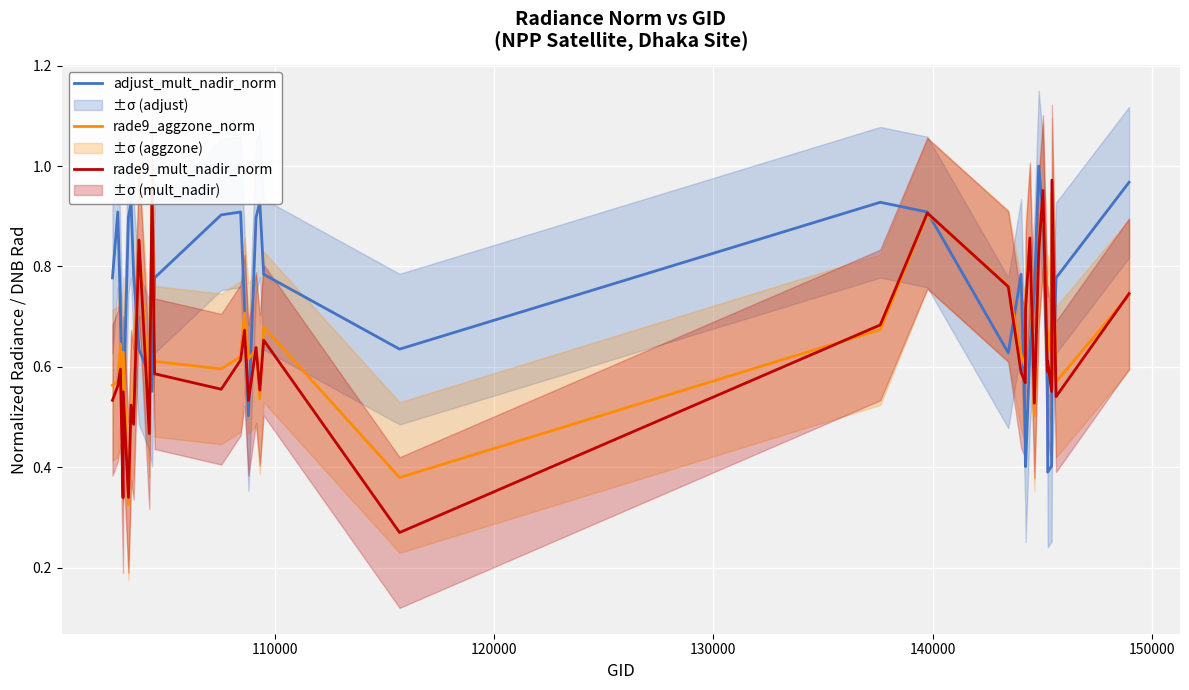

What is the highest value of the rade9_mult_nadir_norm series?

1.0